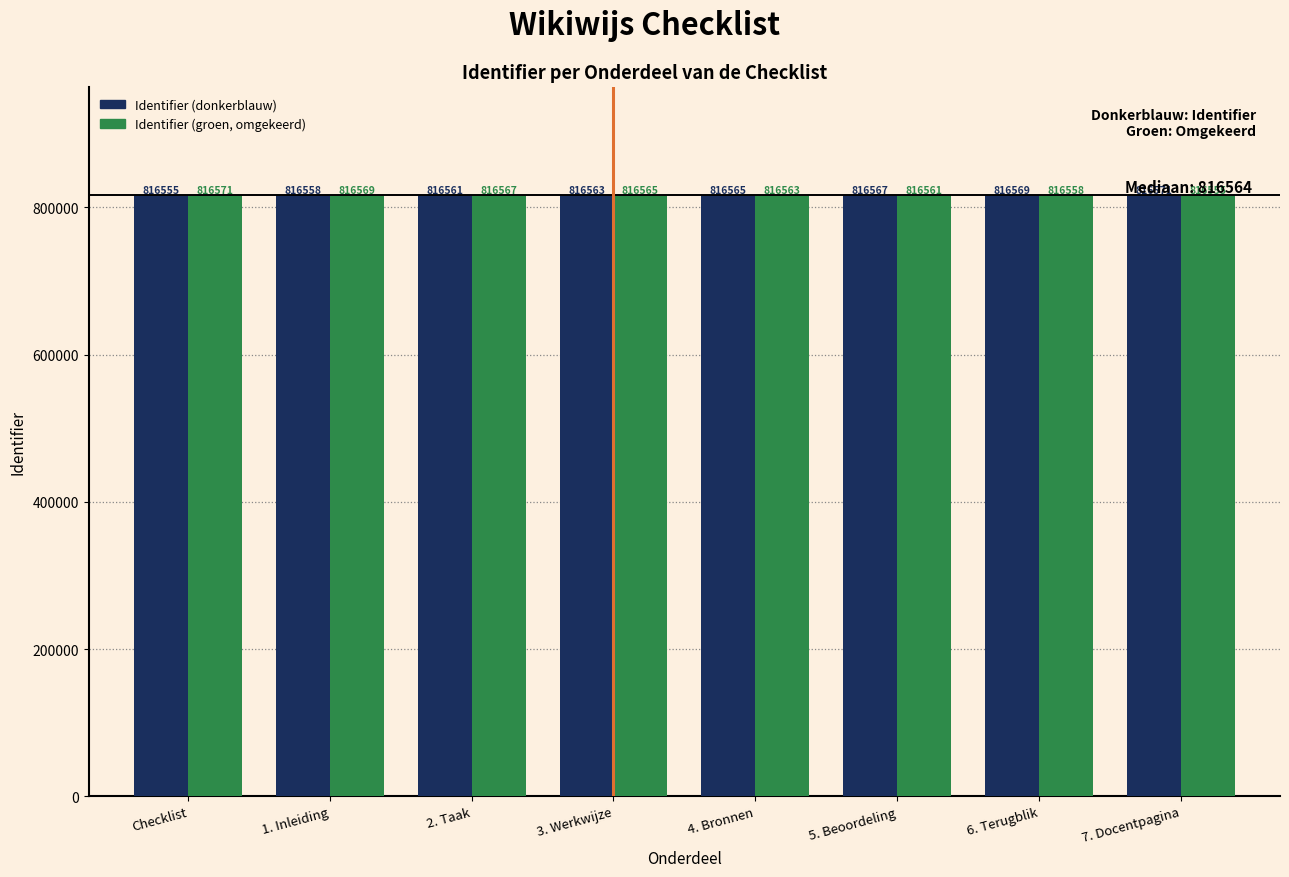

Which series changed the most between 5. Beoordeling and 7. Docentpagina?

Identifier (groen, omgekeerd)